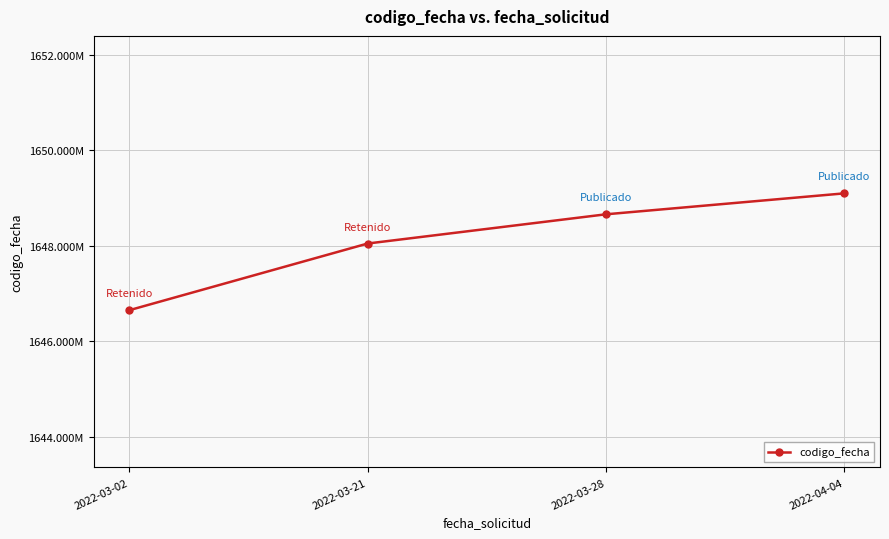

Approximately how many times larger is the value at 2022-03-28 compared to 2022-04-04?

1.0